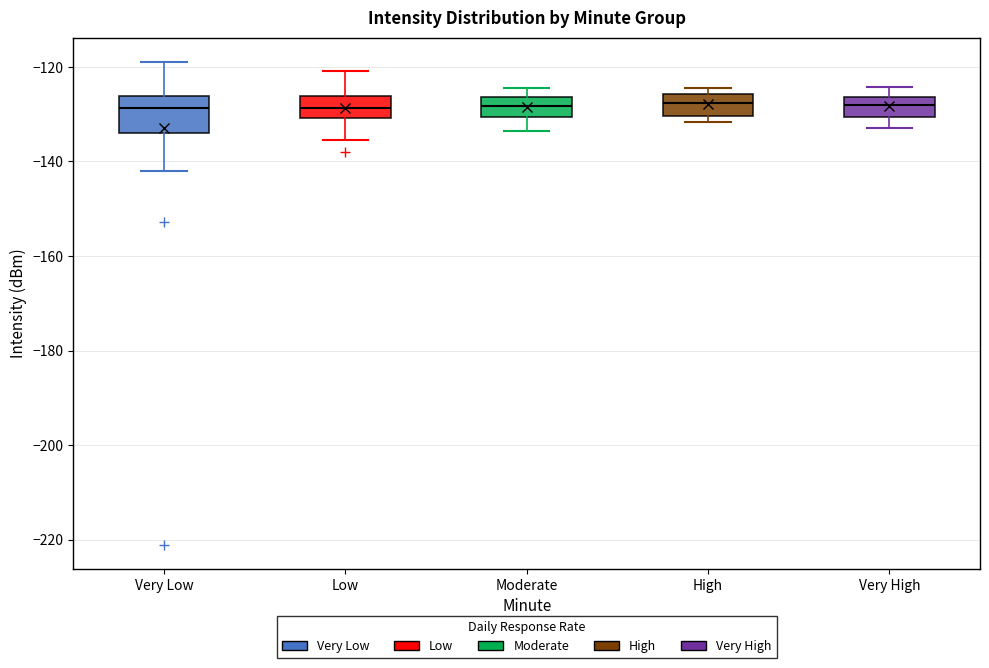

Where is the lower edge of the box for Very High on the y-axis? The values are not printed on the chart, so give them approximately, as read against the axis.

-130